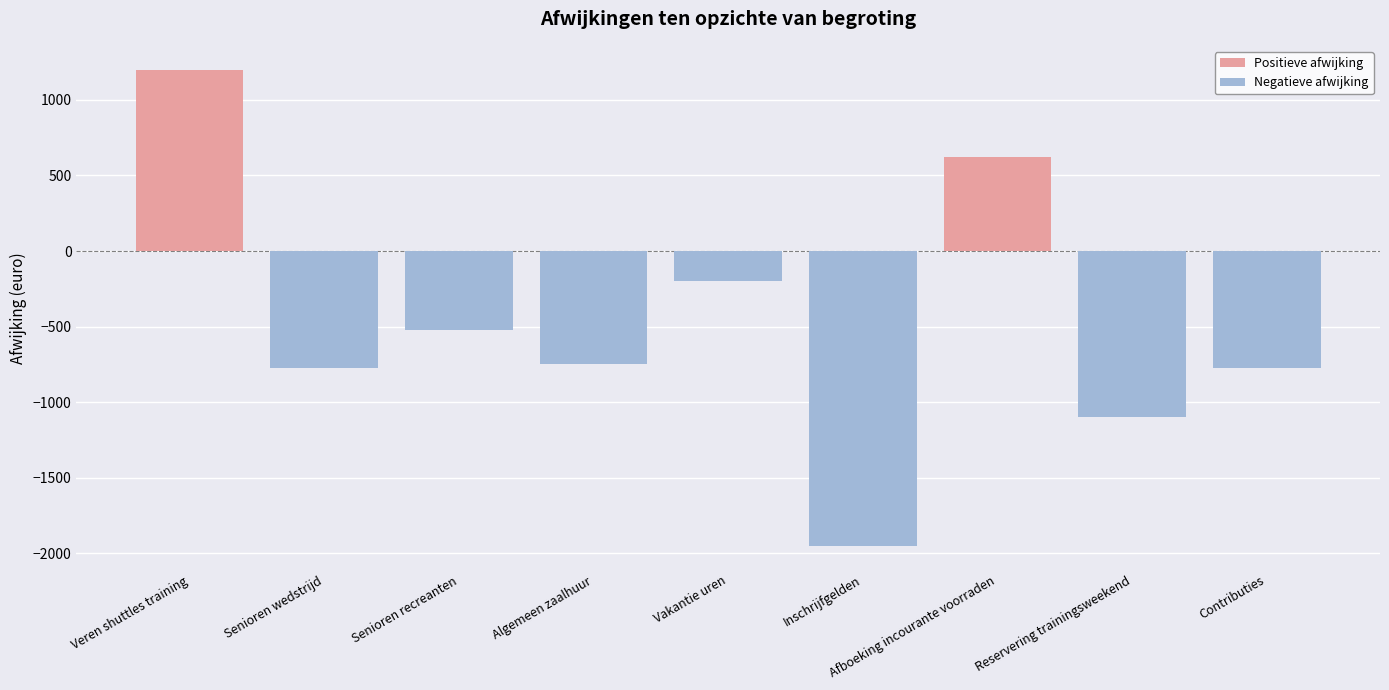

Where is Positieve afwijking nearest to the value 600?

Afboeking incourante voorraden